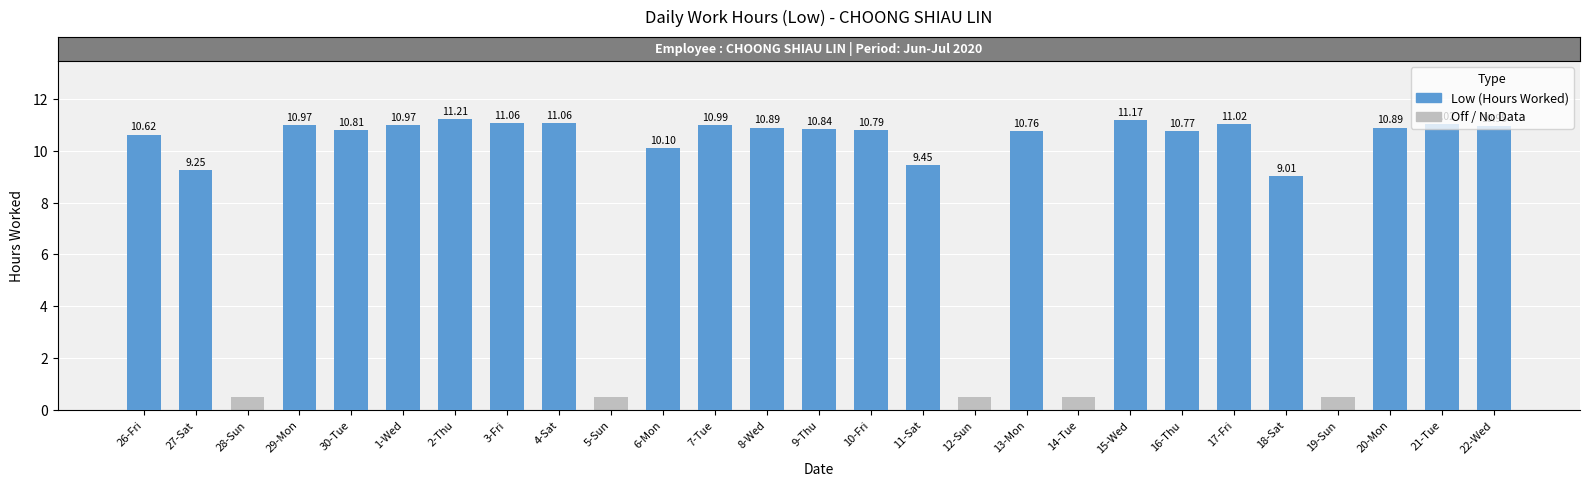

Are the bars grouped side by side (vs. stacked)?

No